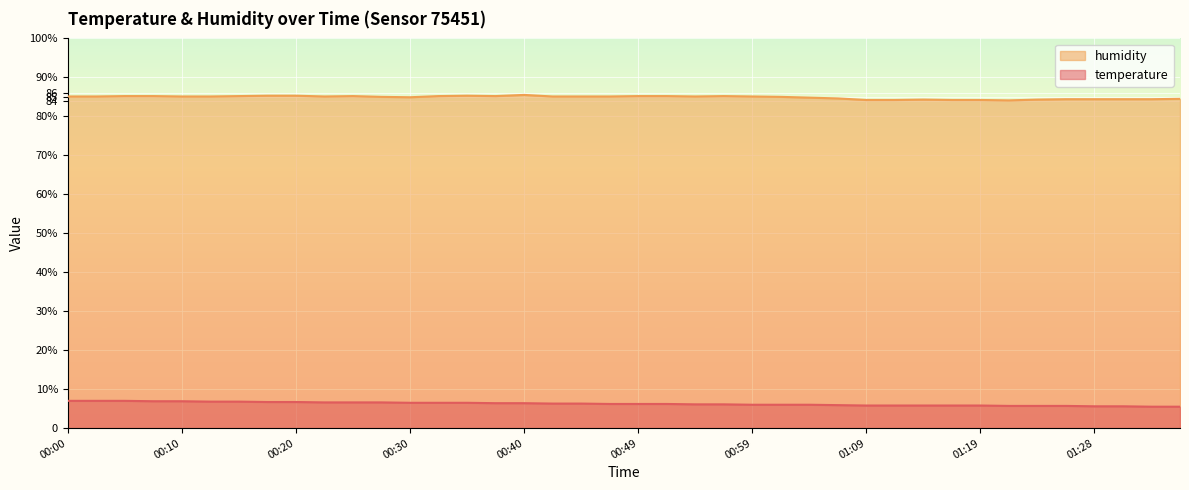

Which series has the largest total across all categories?

humidity